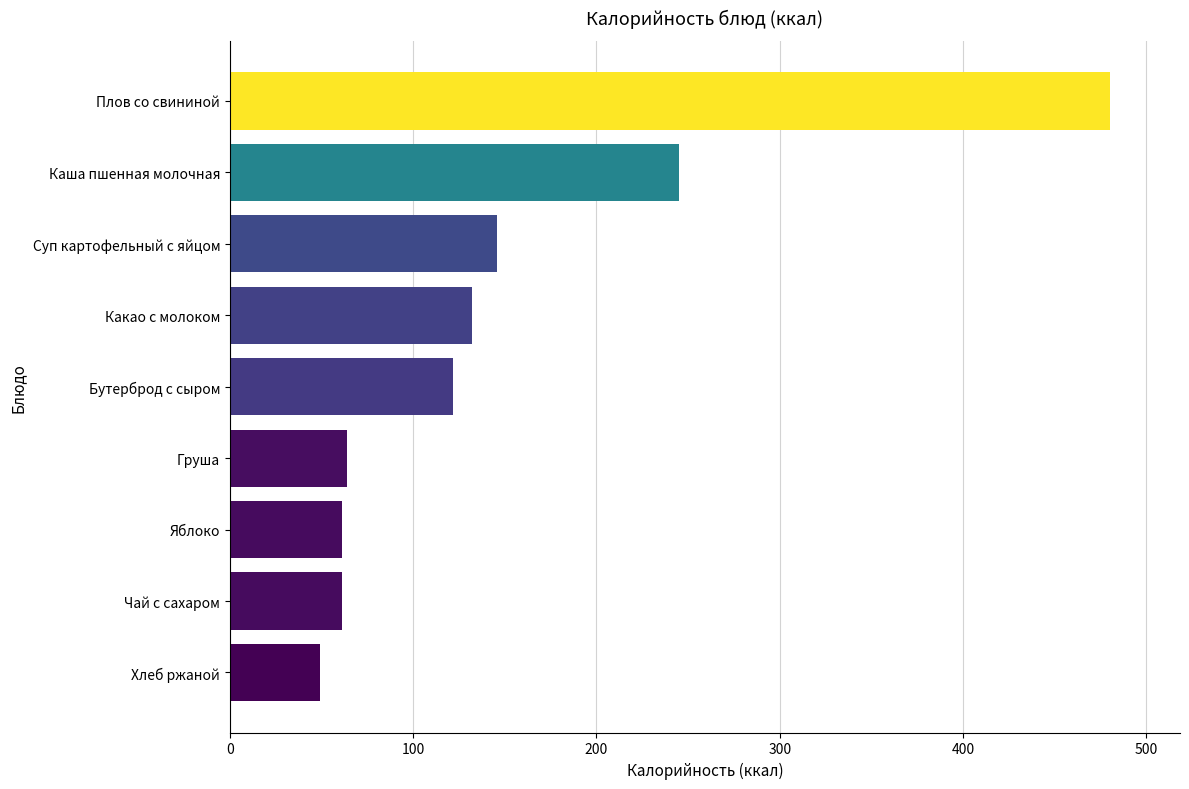

Is it true that the value at Яблоко is 26?

False